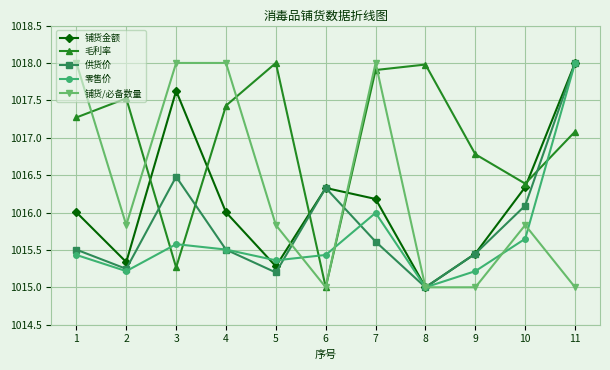

Where is the first local maximum for 供货价?

3